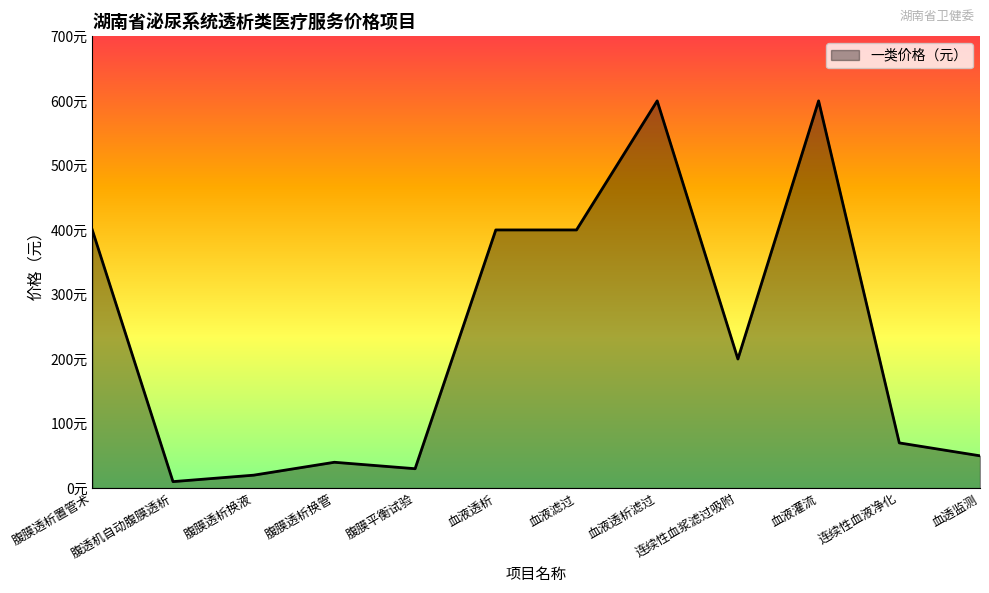

At which category does the data reach its first local valley?

腹透机自动腹膜透析